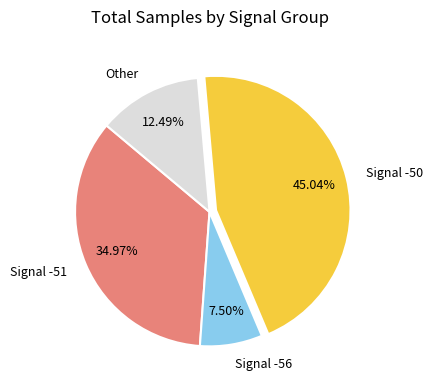

Between Signal -50 and Other, which is larger?

Signal -50